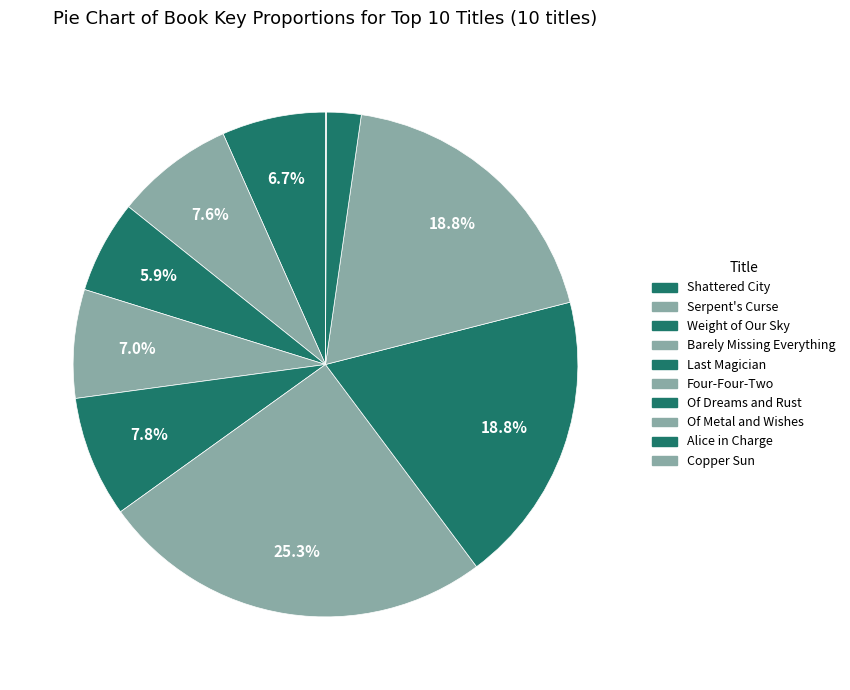

Between Of Metal and Wishes and Weight of Our Sky, which is larger?

Of Metal and Wishes